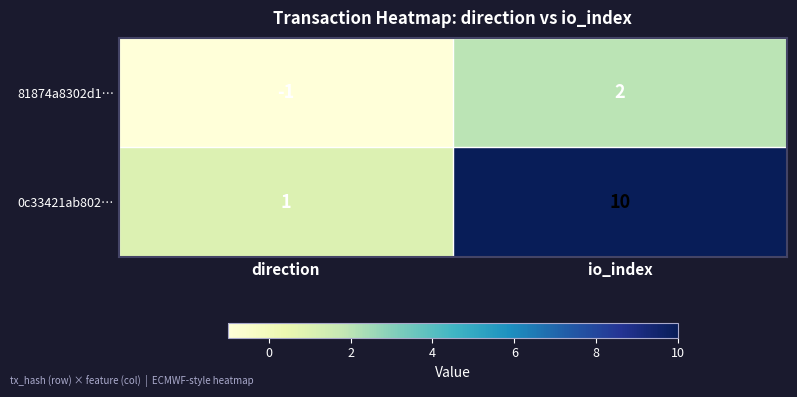

Where is 0c33421ab802… nearest to the value 5?

direction